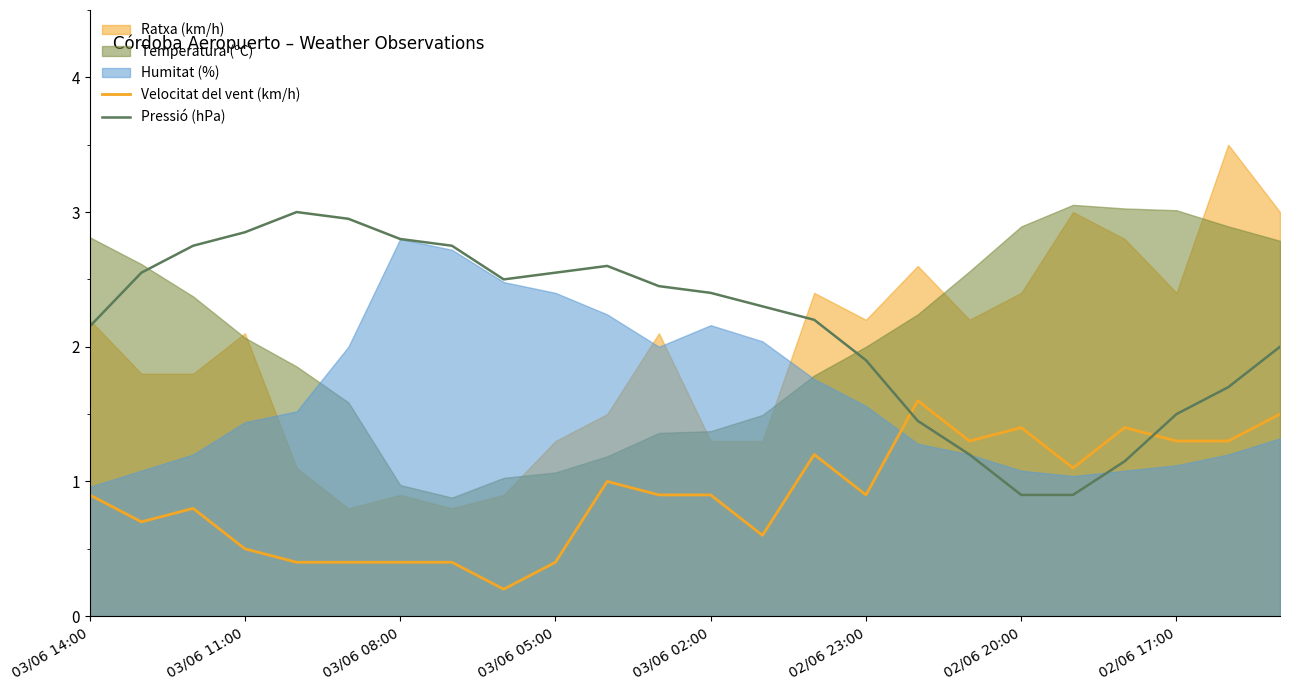

True or false: Velocitat del vent (km/h) has more than 1 points higher than both neighbors.

True